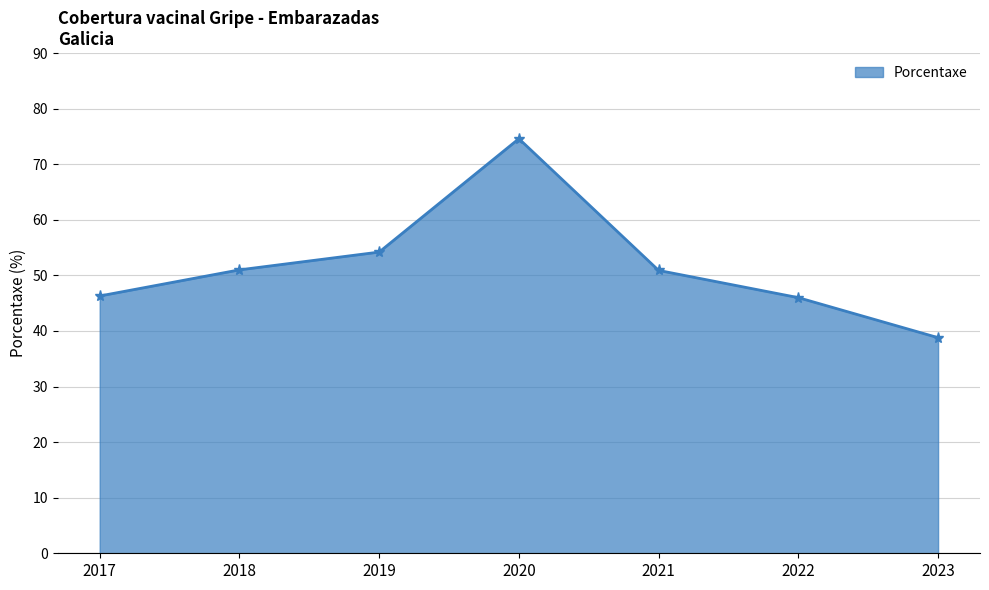

True or false: the data shows 54.2 at 2019.

True